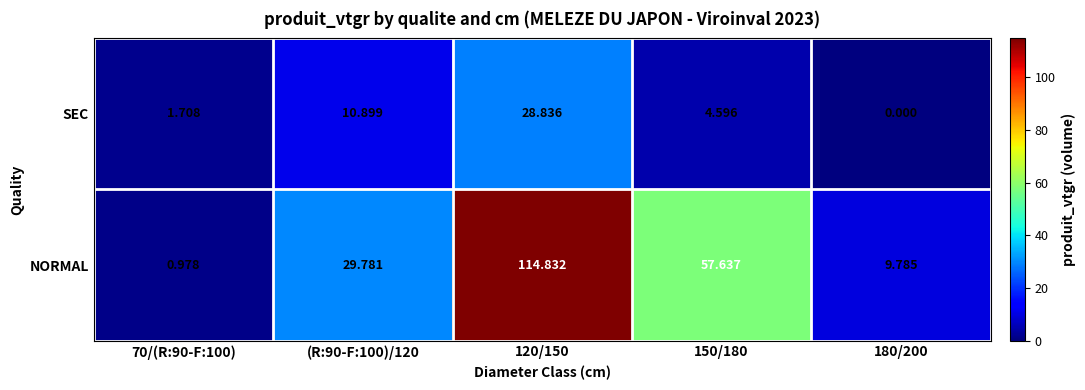

What is the spread (max minus min) of values at 180/200?

9.8